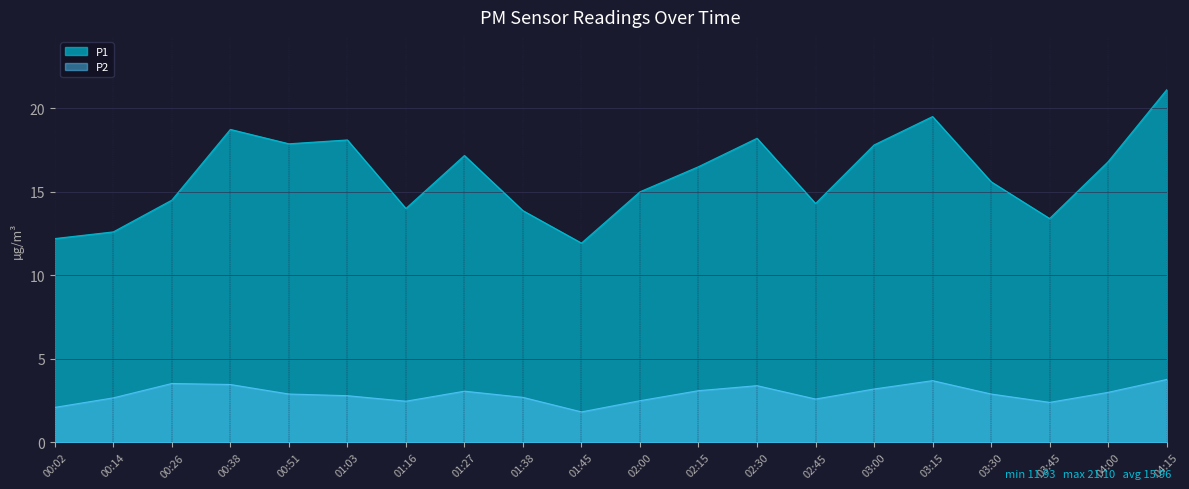

What is the label of the 2nd point from the right?

04:00